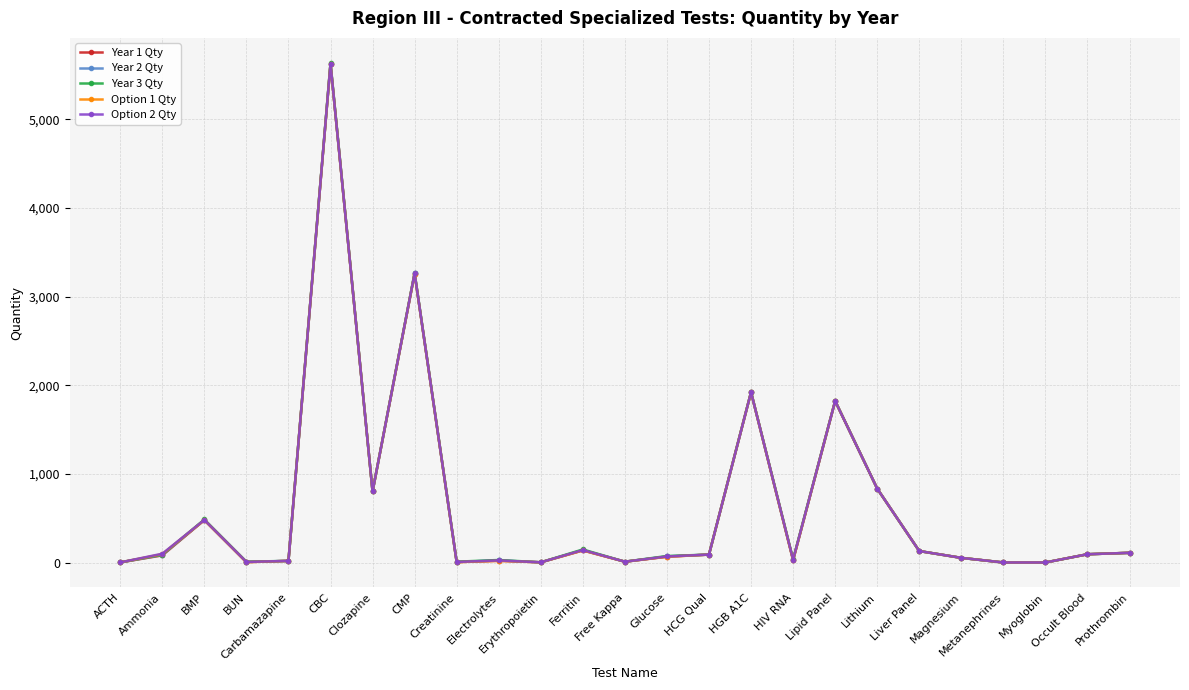

Which series has the widest spread of values?

Year 3 Qty